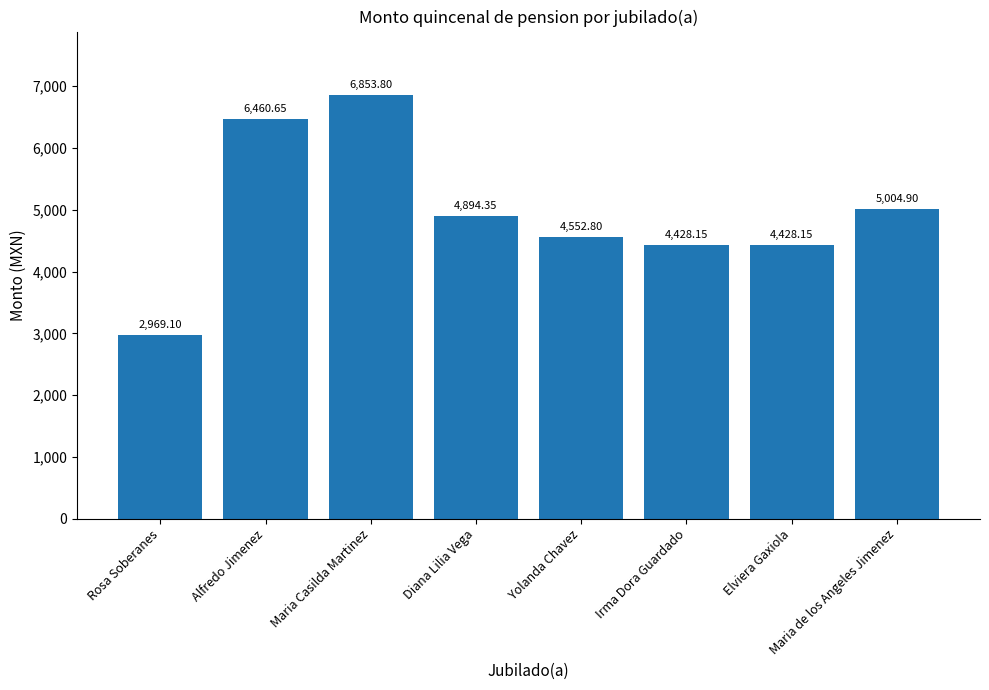

Count the number of values greater than 4894.

4